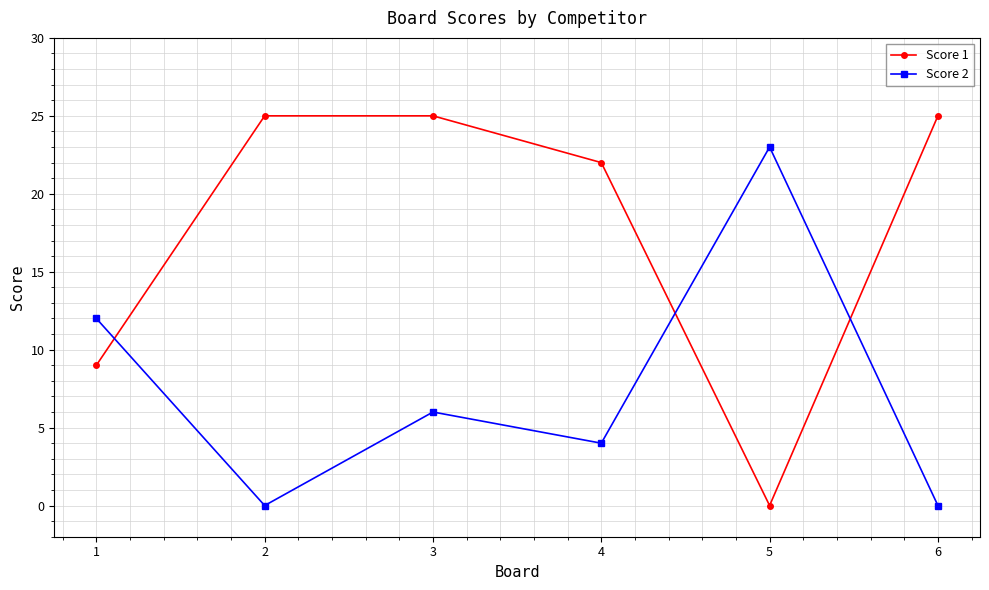

At how many categories does at least one series exceed 5?

6